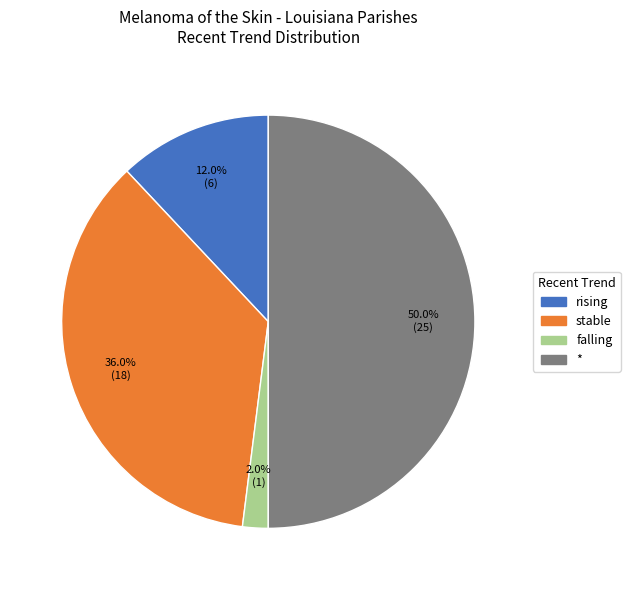

What percentage is the rising slice, to the nearest percent?

12%